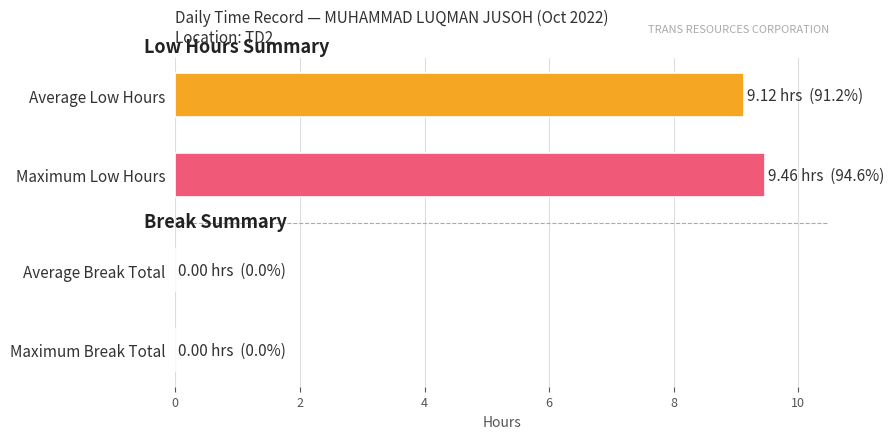

Reading bottom to top, what are all the values shown in this chart?

Maximum Break Total=0.0	Average Break Total=0.0	Maximum Low Hours=9.5	Average Low Hours=9.1